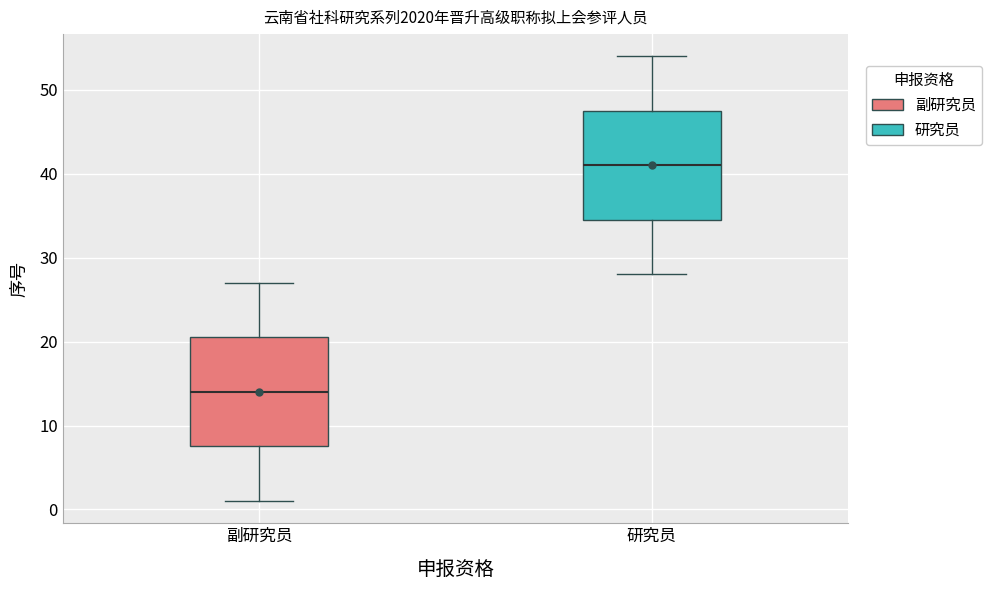

Reading left to right, transcribe this box plot: for each box, give where its median line is, the range the box spans, and where its two whiskers end, as read against the y-axis. The values are not printed on the chart, so give them approximately, as read against the axis.

副研究员: median 14, box 8 to 21, whiskers 1 to 27
研究员: median 41, box 35 to 48, whiskers 28 to 54